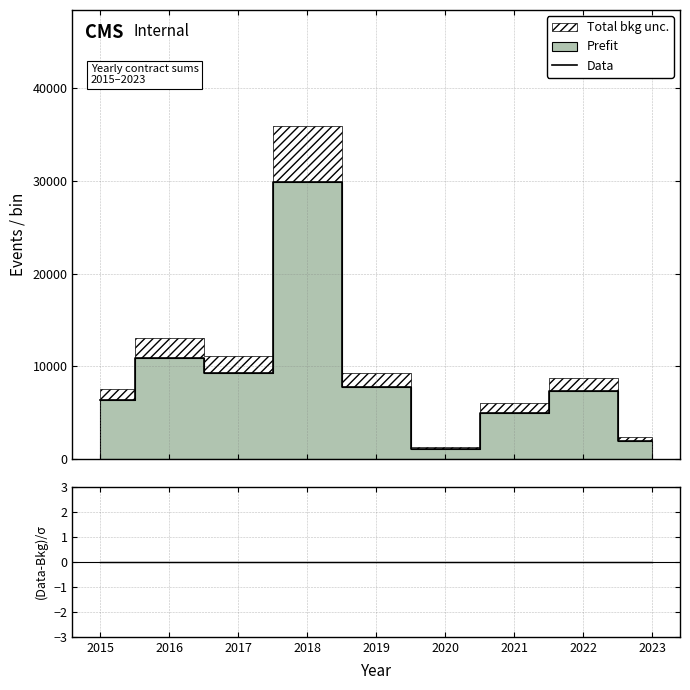

True or false: Data and (Data-Bkg)/σ cross at least once.

False